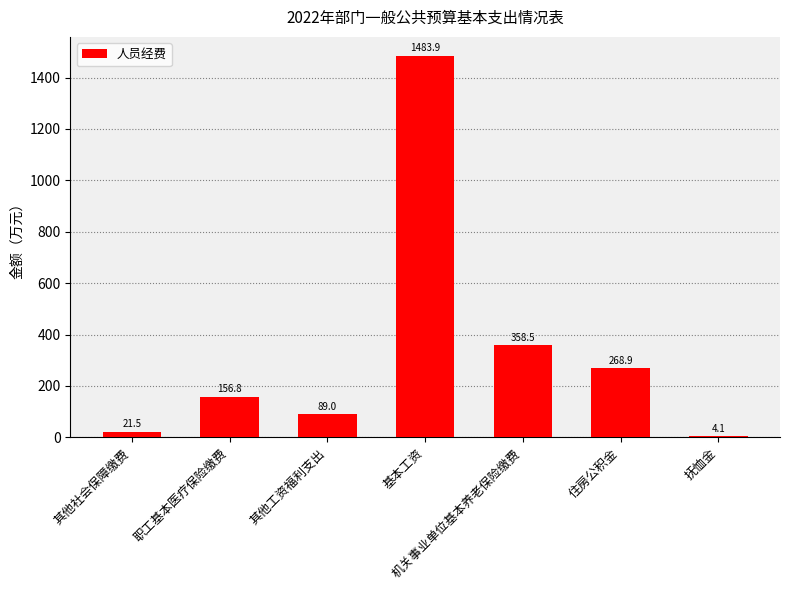

How many categories are shown in the chart?

7